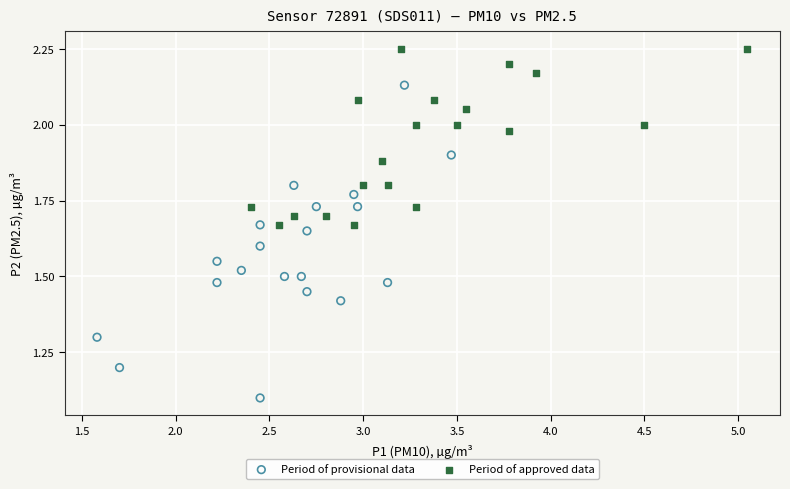

Which series reaches the minimum Y coordinate?

Period of provisional data